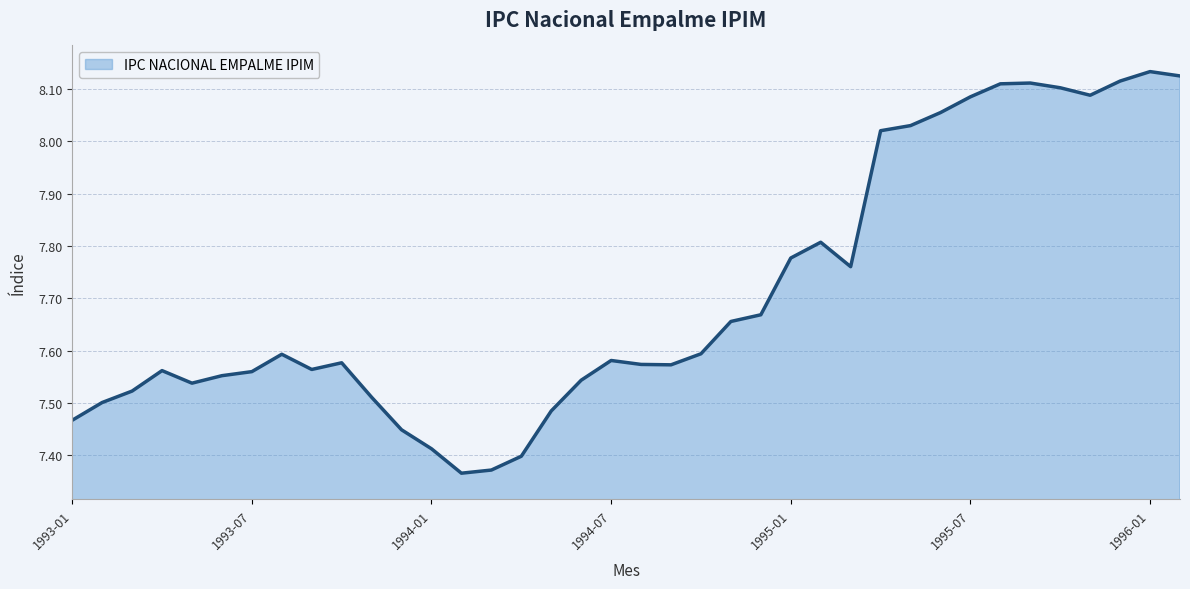

Reading left to right, list all the values displayed in this chart.

1993-01=7.5	1993-02=7.5	1993-03=7.5	1993-04=7.6	1993-05=7.5	1993-06=7.6	1993-07=7.6	1993-08=7.6	1993-09=7.6	1993-10=7.6	1993-11=7.5	1993-12=7.4	1994-01=7.4	1994-02=7.4	1994-03=7.4	1994-04=7.4	1994-05=7.5	1994-06=7.5	1994-07=7.6	1994-08=7.6	1994-09=7.6	1994-10=7.6	1994-11=7.7	1994-12=7.7	1995-01=7.8	1995-02=7.8	1995-03=7.8	1995-04=8.0	1995-05=8.0	1995-06=8.1	1995-07=8.1	1995-08=8.1	1995-09=8.1	1995-10=8.1	1995-11=8.1	1995-12=8.1	1996-01=8.1	1996-02=8.1